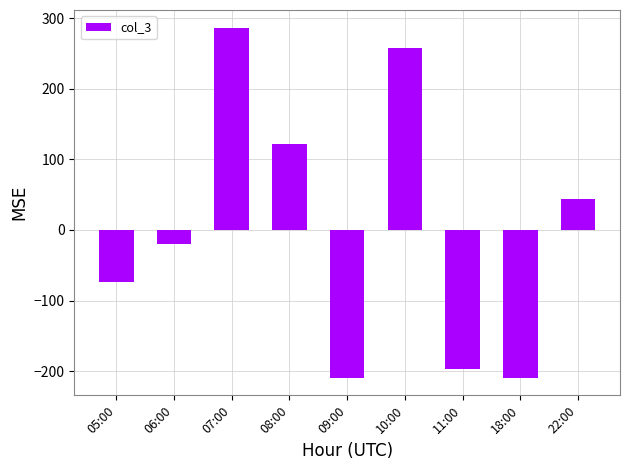

True or false: the data shows 43.6 at 22:00.

True